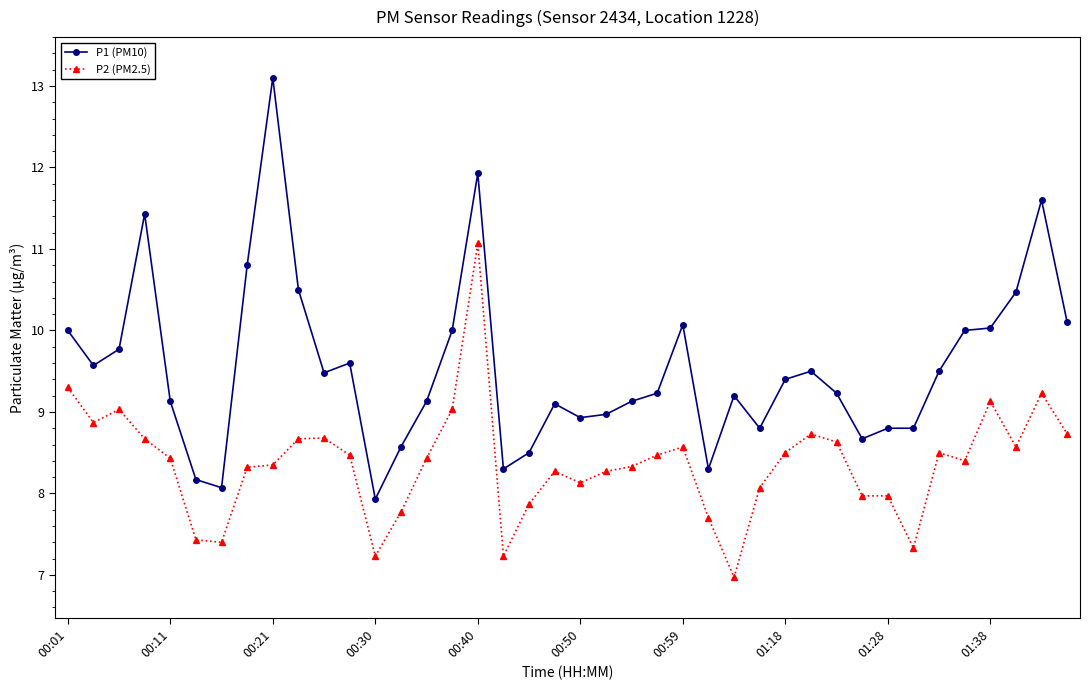

True or false: P1 (PM10) has more than 1 points higher than both neighbors.

True